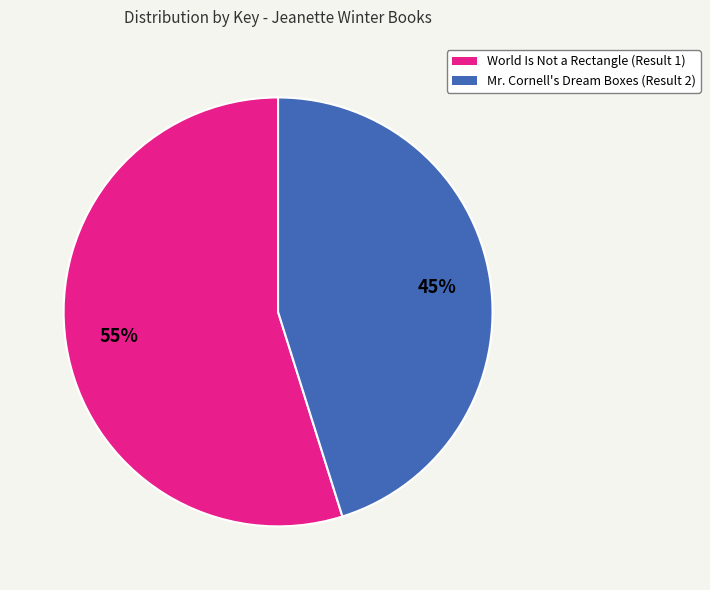

The World Is Not a Rectangle (Result 1) slice represents 55% of the pie. True or false?

True